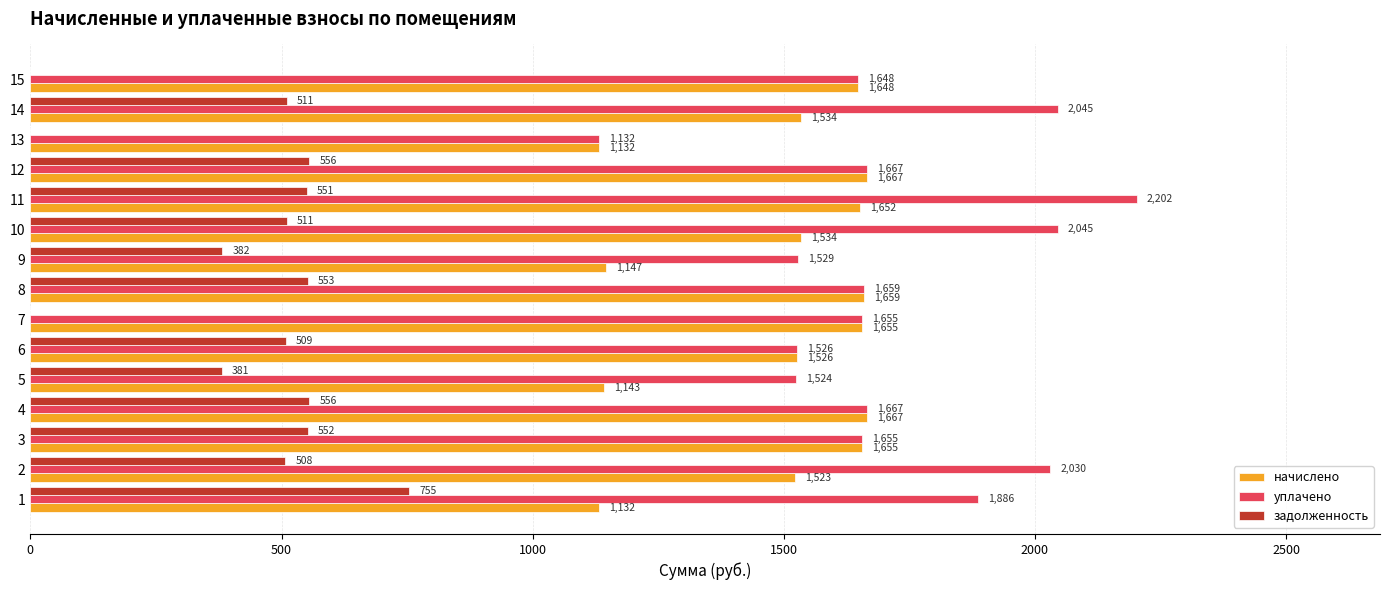

How many data points does each series have?

15